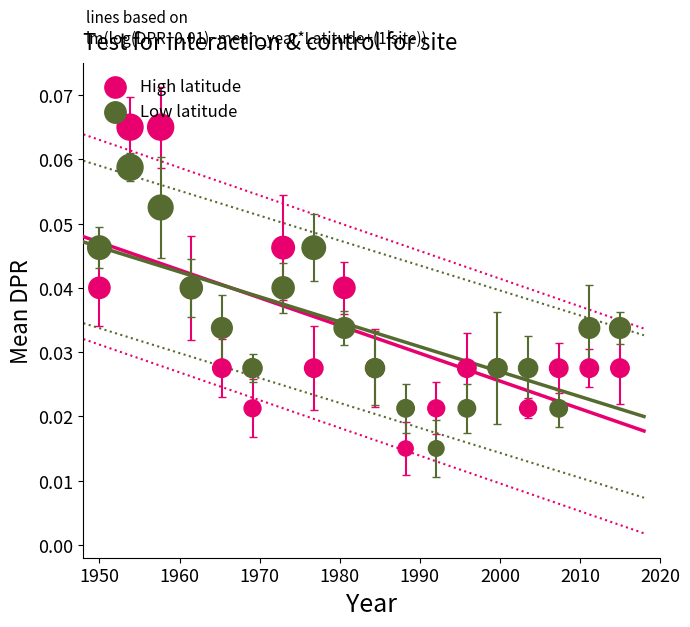

Which series has the widest spread of Y values?

High latitude